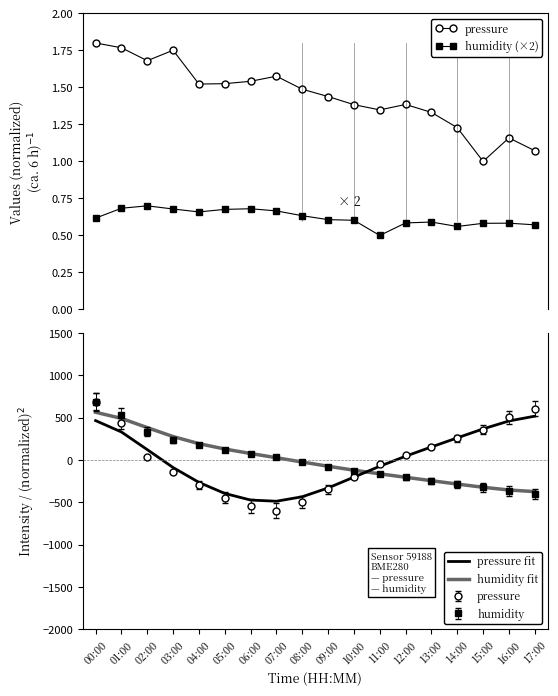

Which has a higher value, 16:00 or 13:00?

13:00